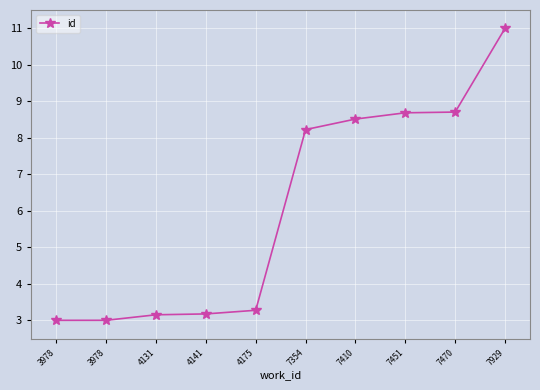

How many lines are shown in the chart?

1